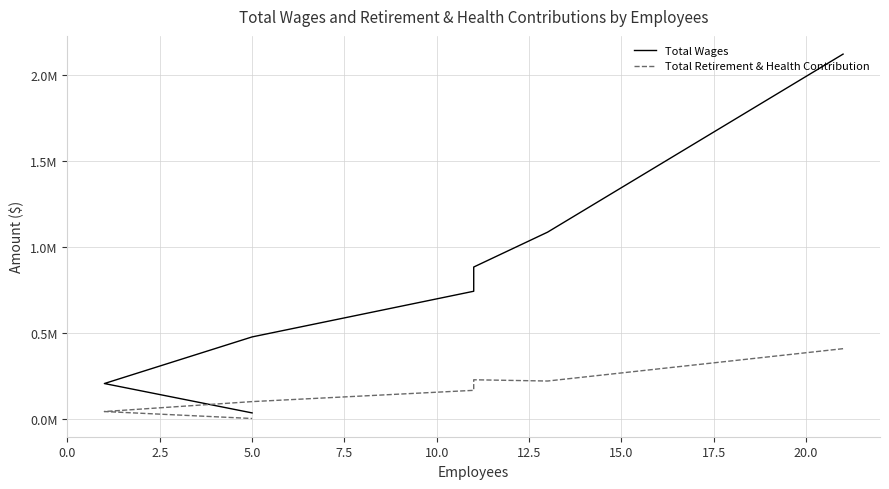

List the series in order of their overall mean, lowest first.

Total Retirement & Health Contribution, Total Wages